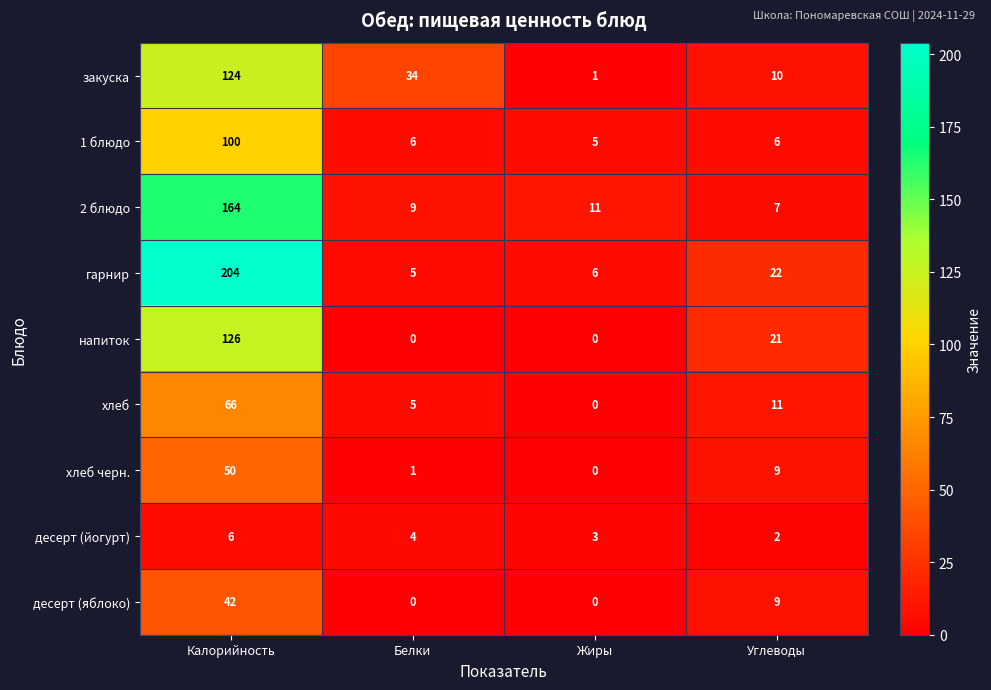

The value of закуска at Калорийность is 124. True or false?

True